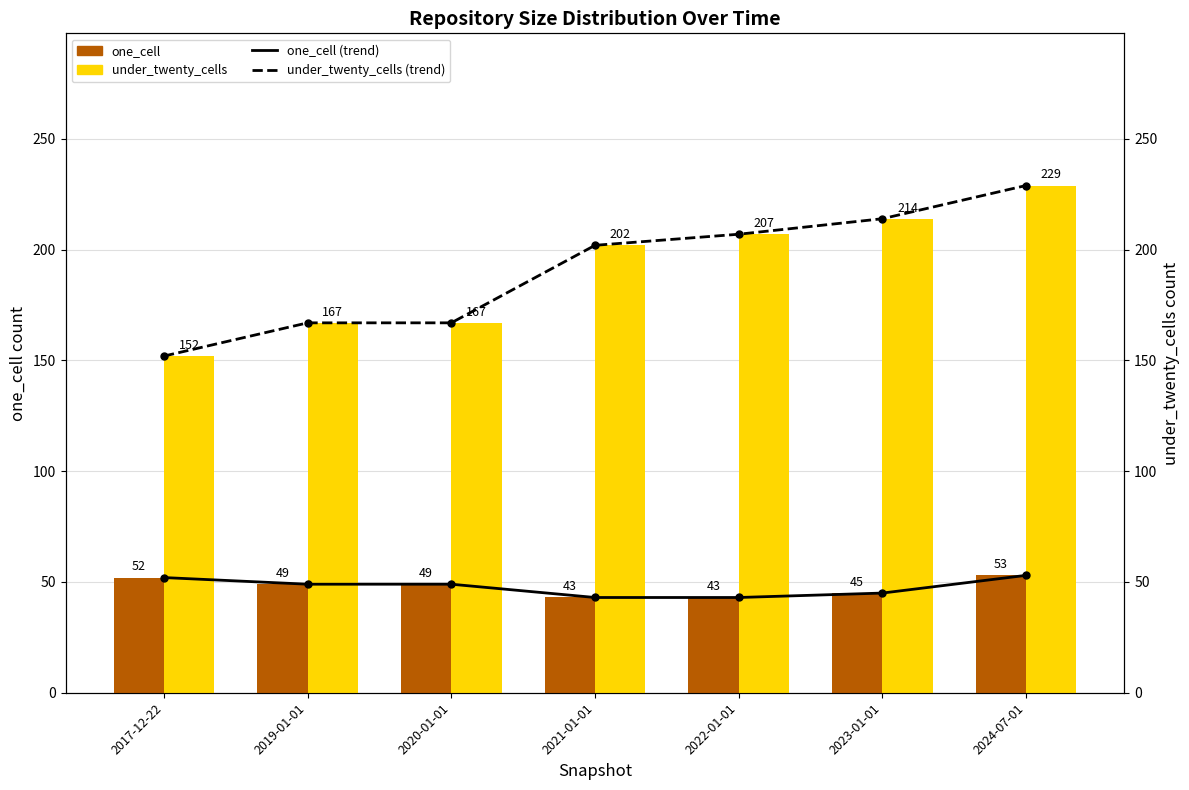

What is the label of the 2nd bar from the left?

2019-01-01